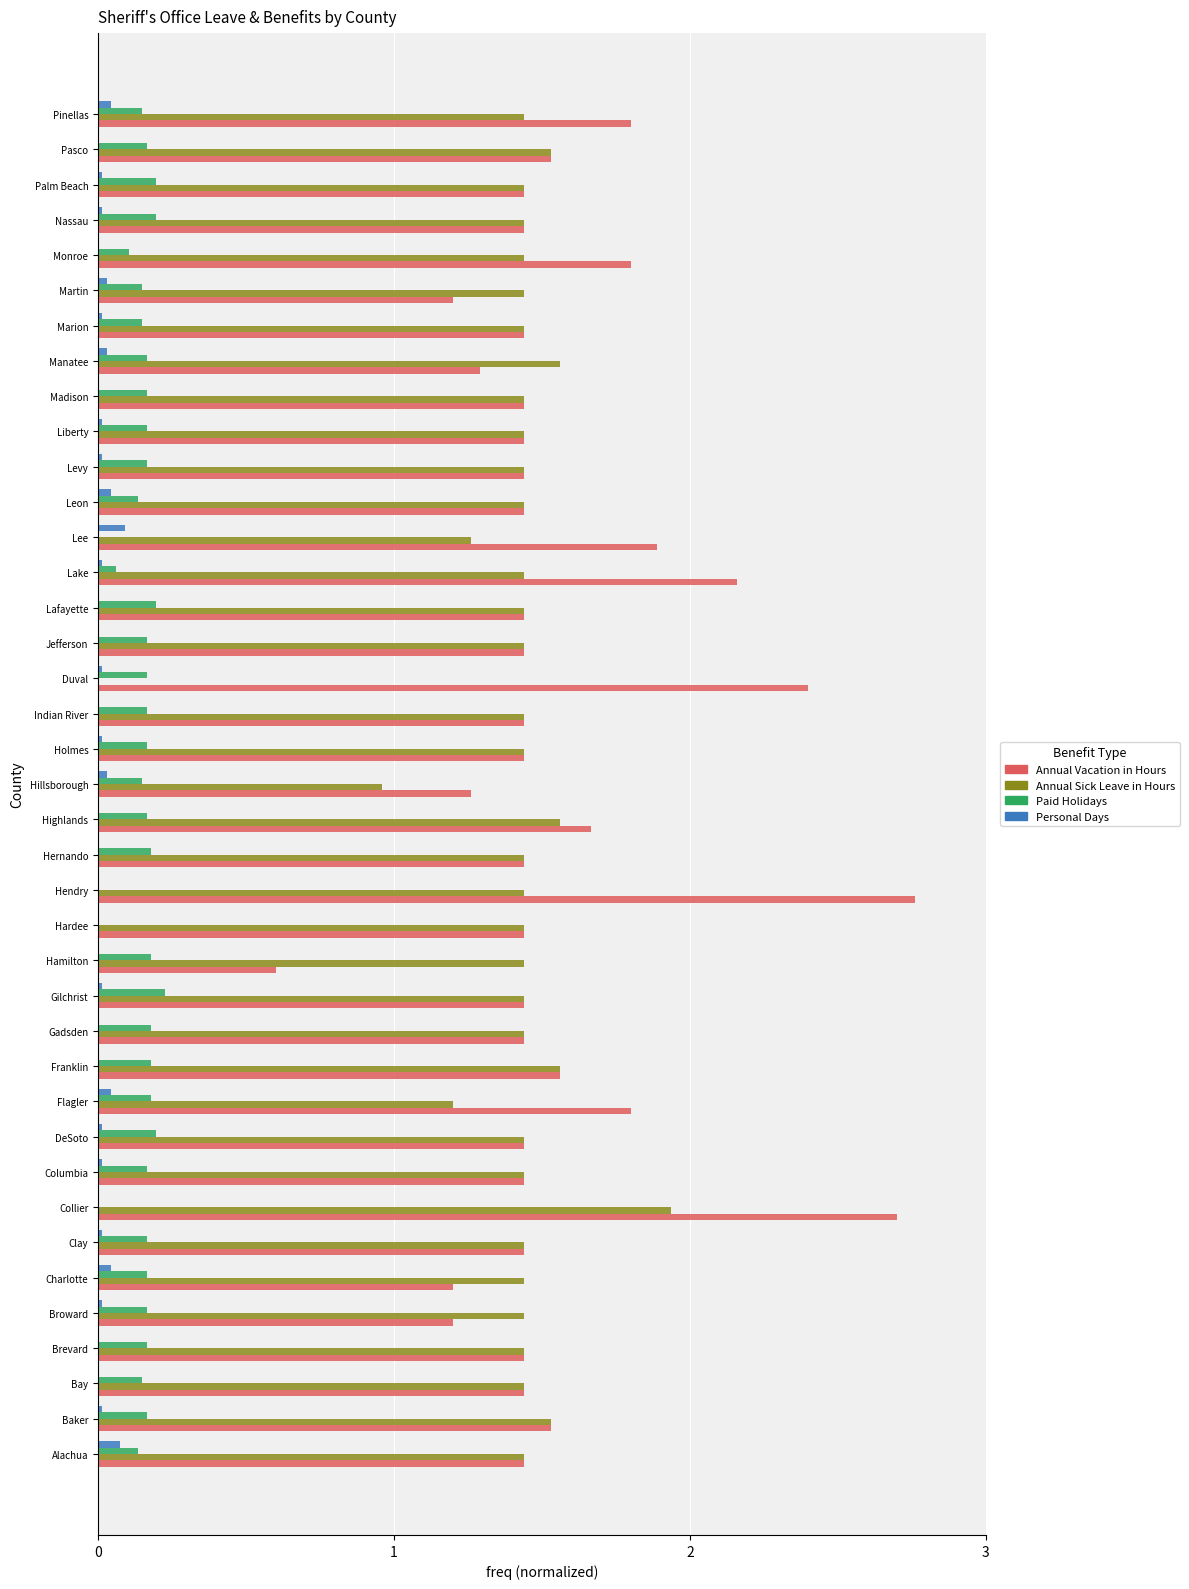

Which label corresponds to the largest value in the chart?

Hendry